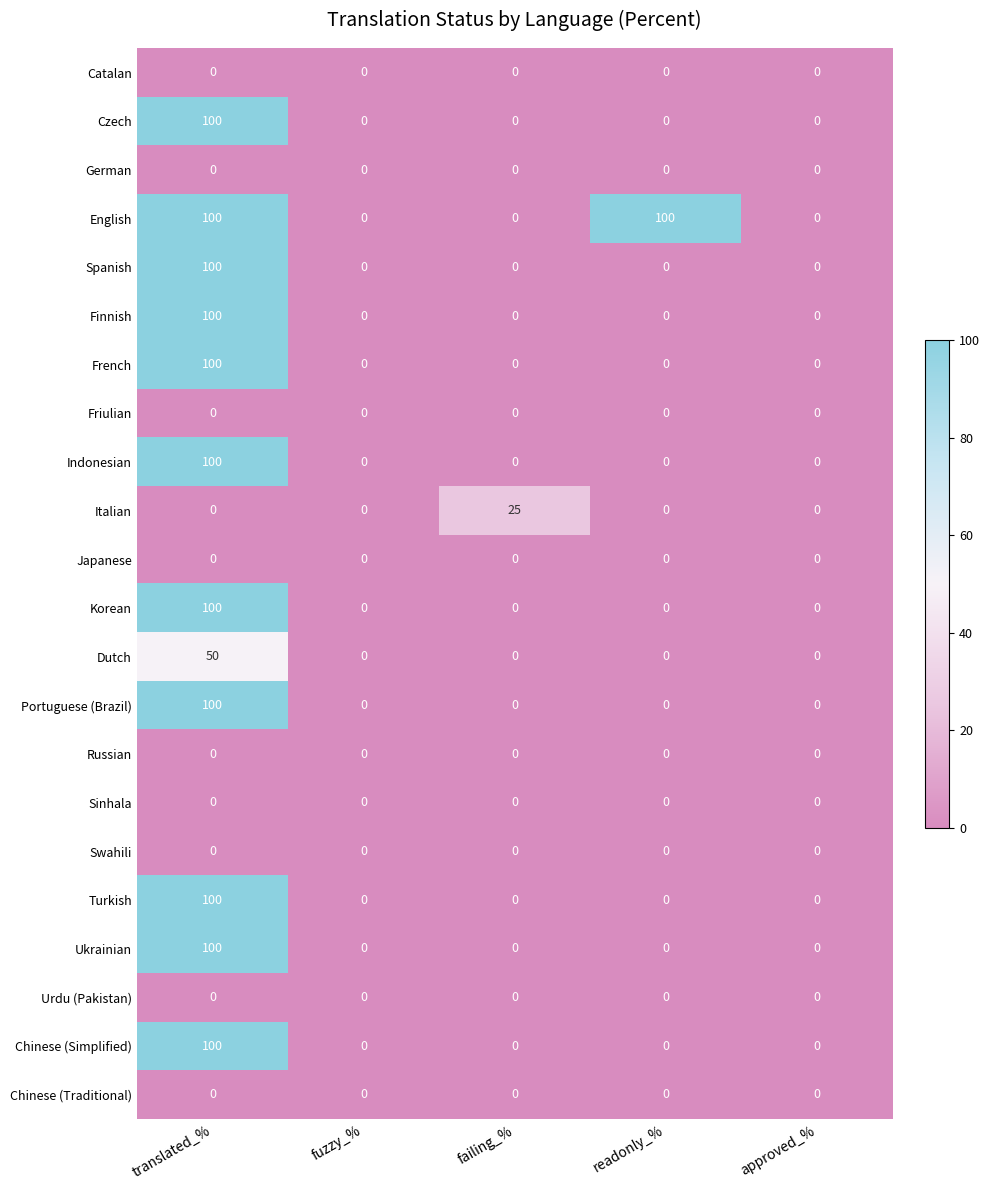

At which category is the sum across all series the highest?

translated_%